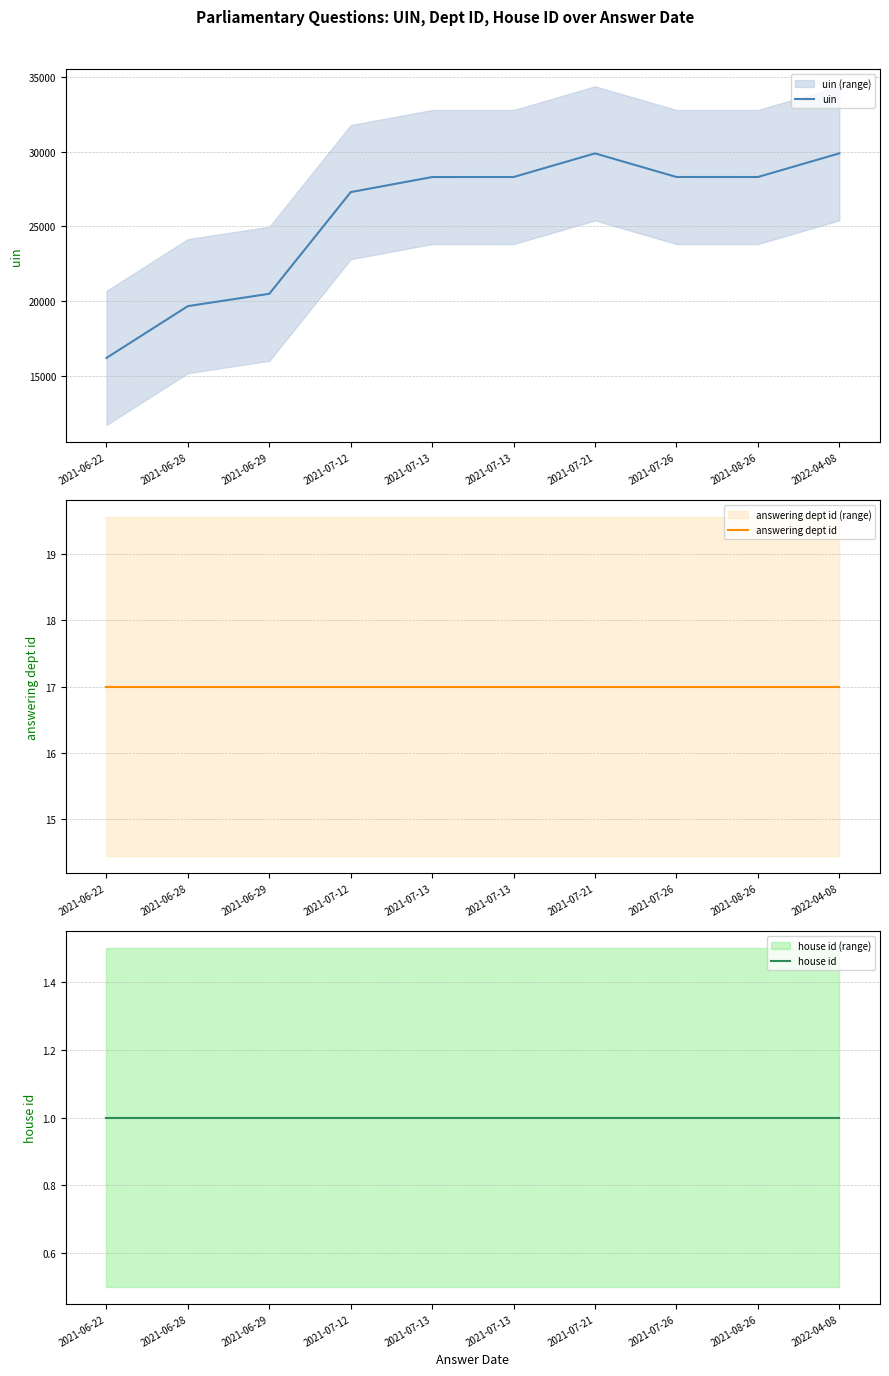

At which category does the chart reach its peak across all series?

2022-04-08